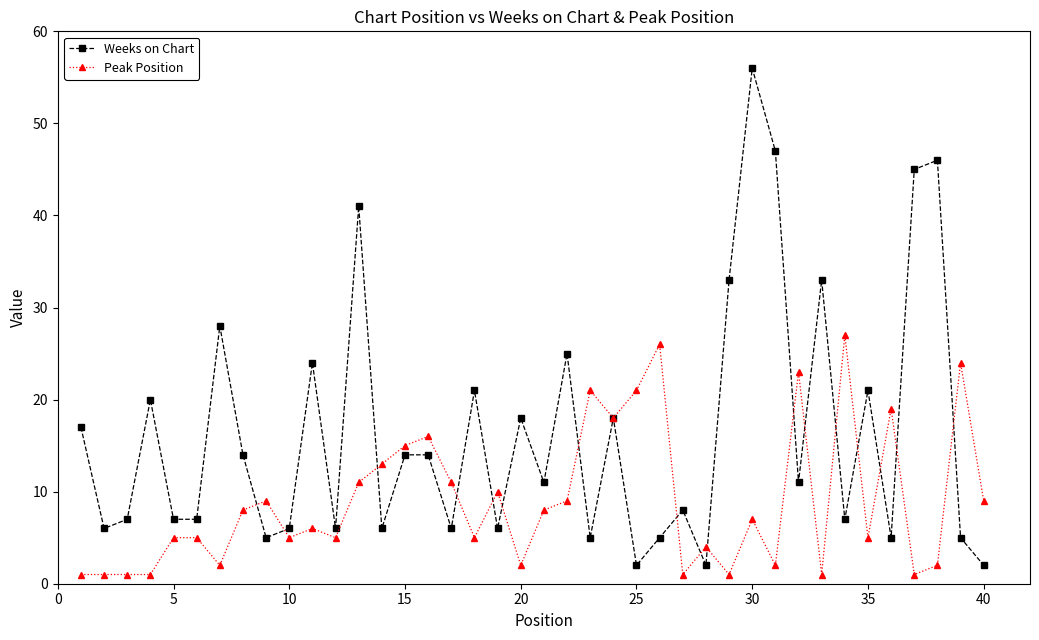

What is the maximum value for Peak Position?

27